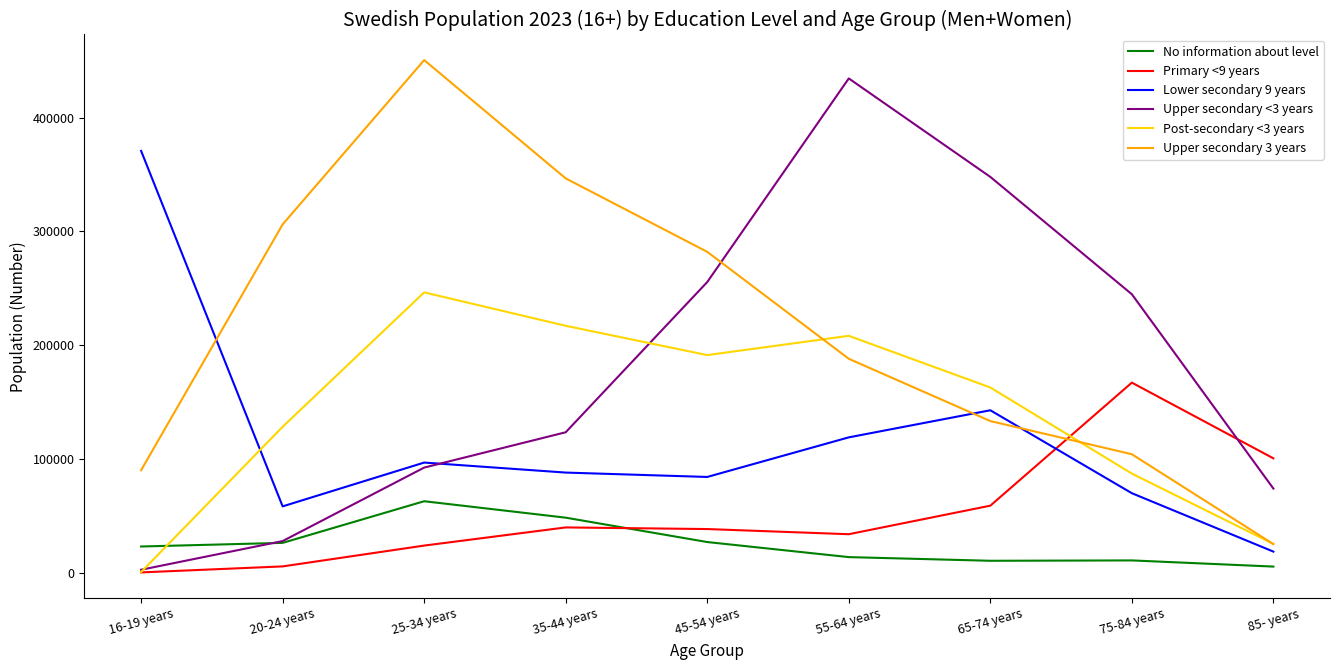

The value of Primary <9 years at 55-64 years is 33833. True or false?

True